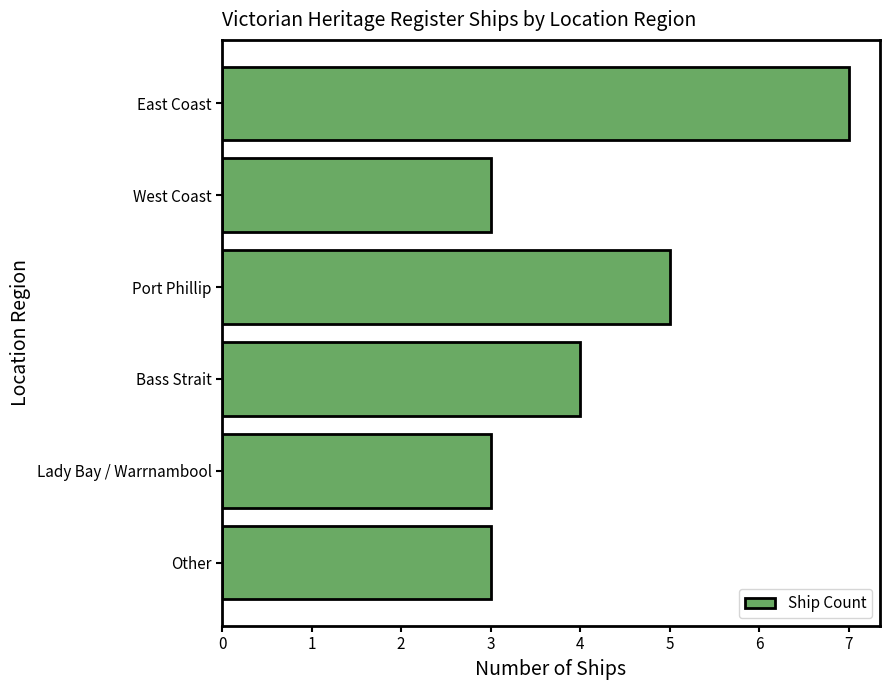

What is the approximate value at East Coast?

7